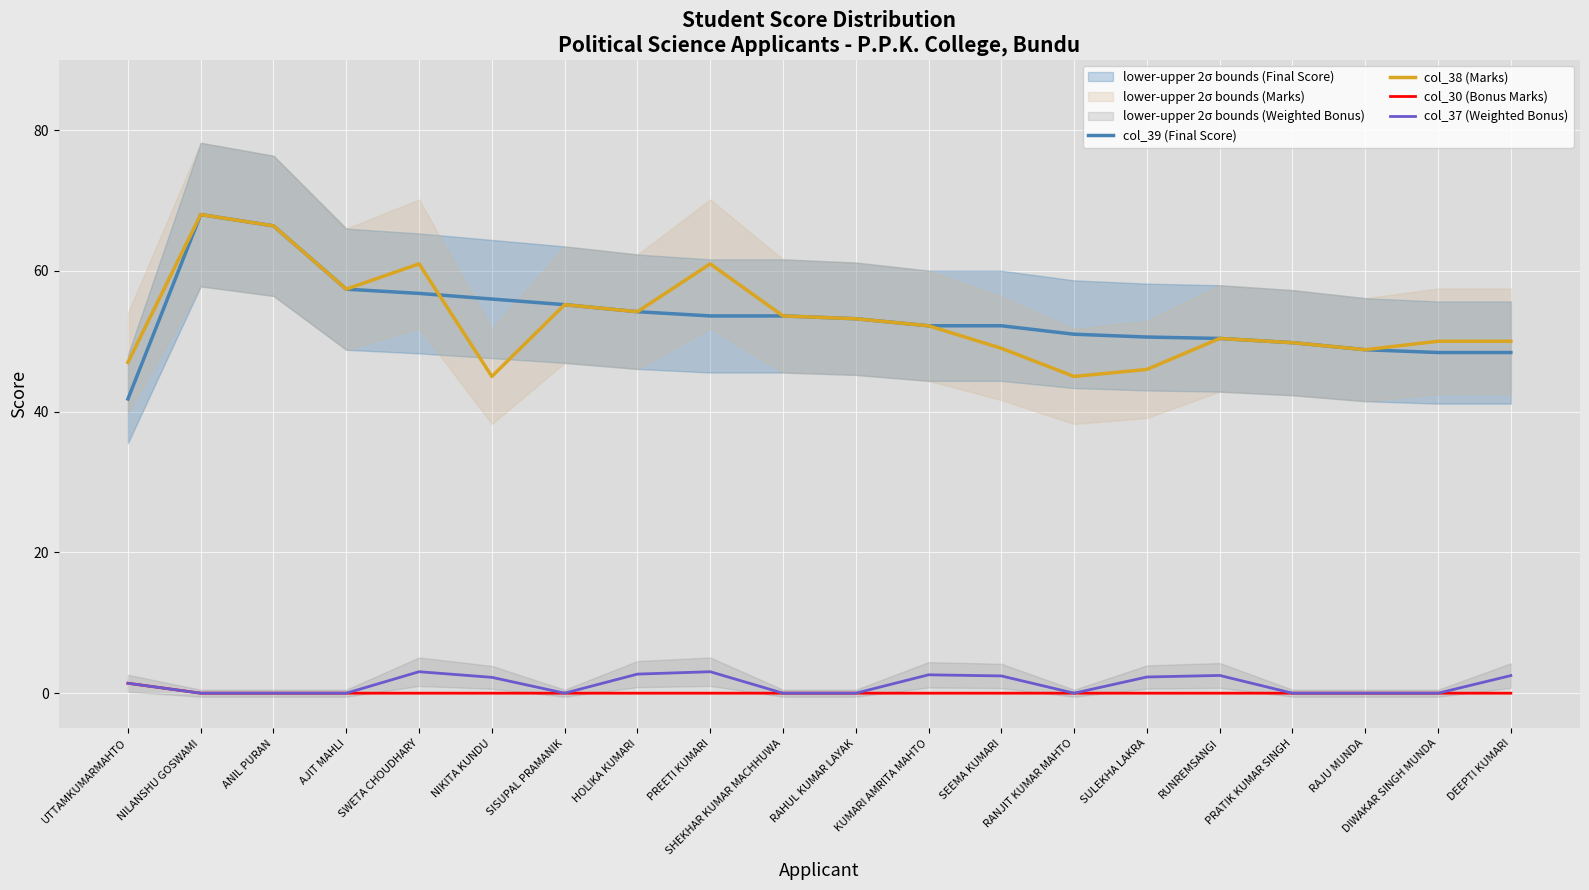

True or false: col_39 (Final Score) and col_30 (Bonus Marks) cross at least once.

False